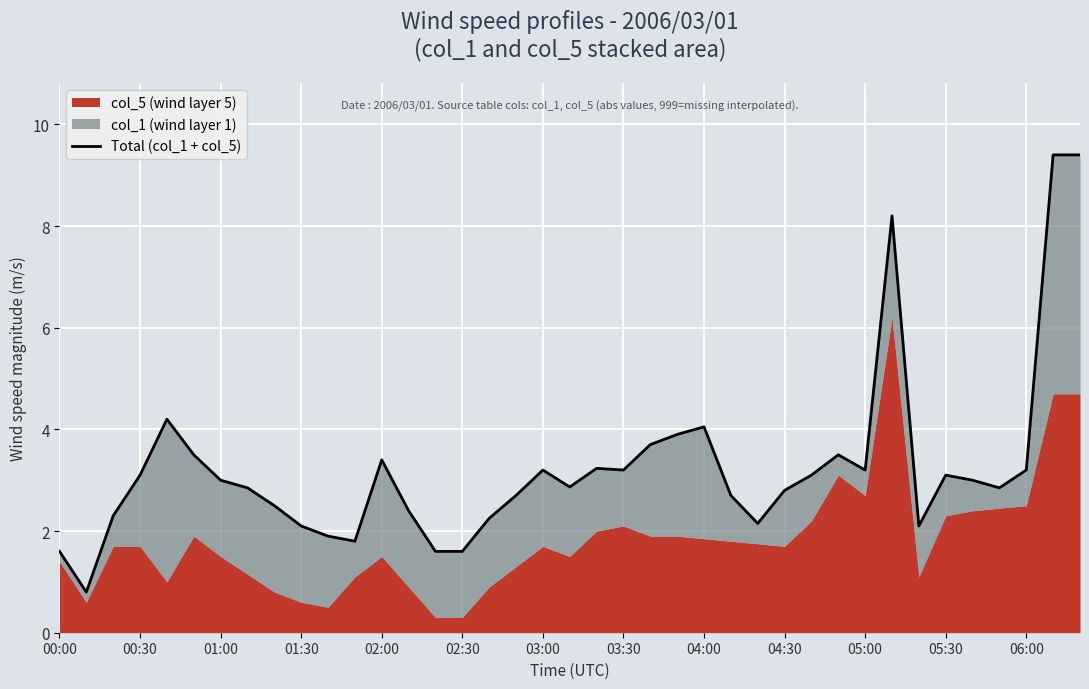

True or false: there are more than 2 points higher than both neighbors.

True